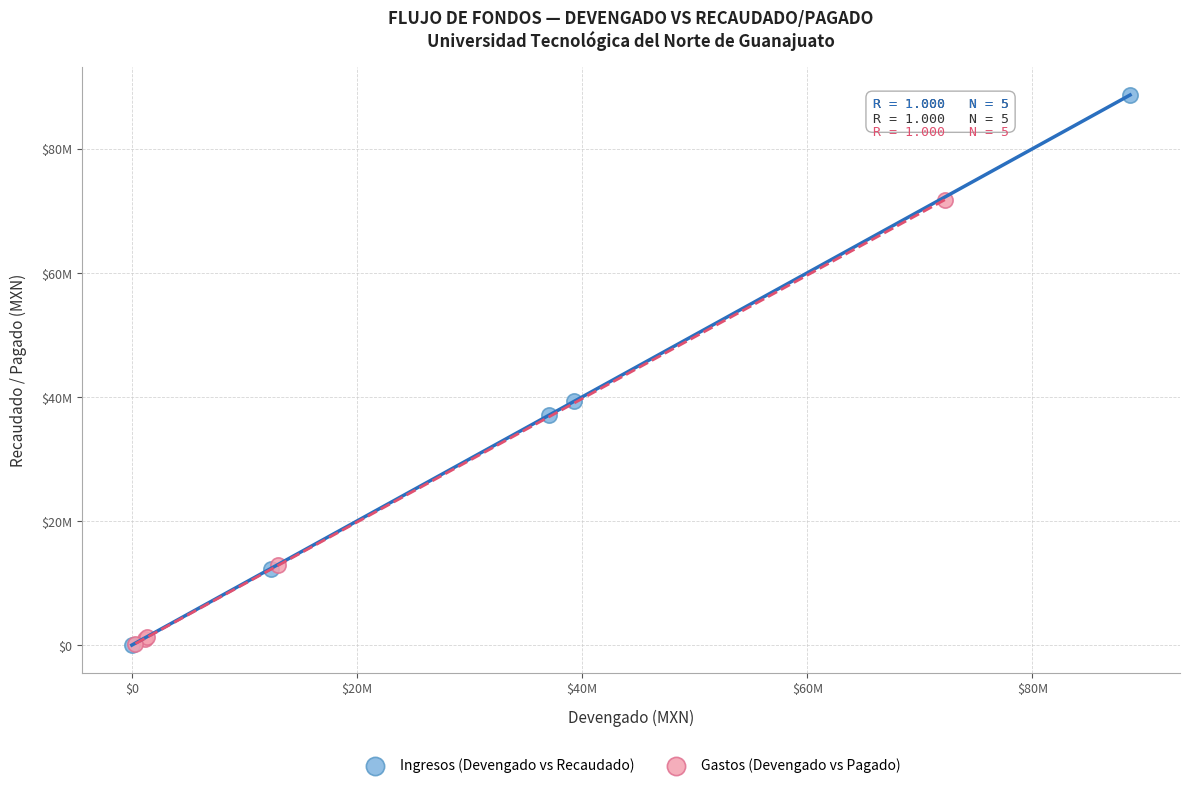

Which series contains the highest Y value?

Ingresos (Devengado vs Recaudado)